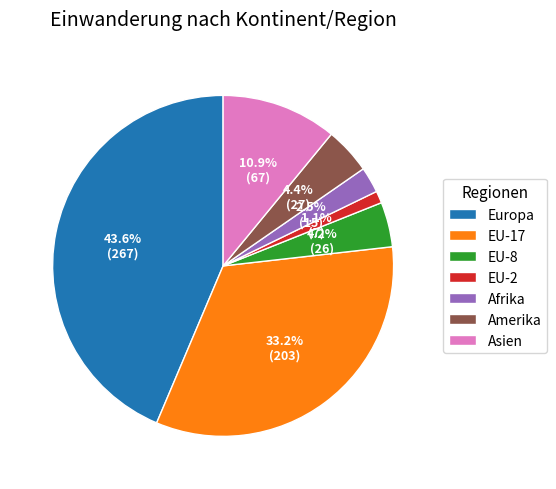

What percentage is the EU-17 slice, to the nearest percent?

33%